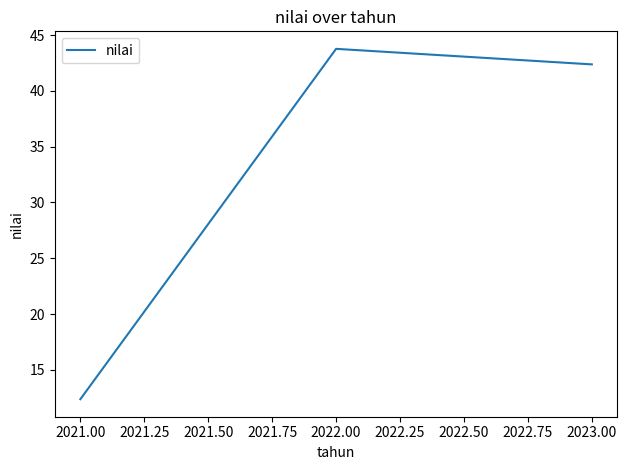

Is it true that the value at 2021.00 is 22.0?

False